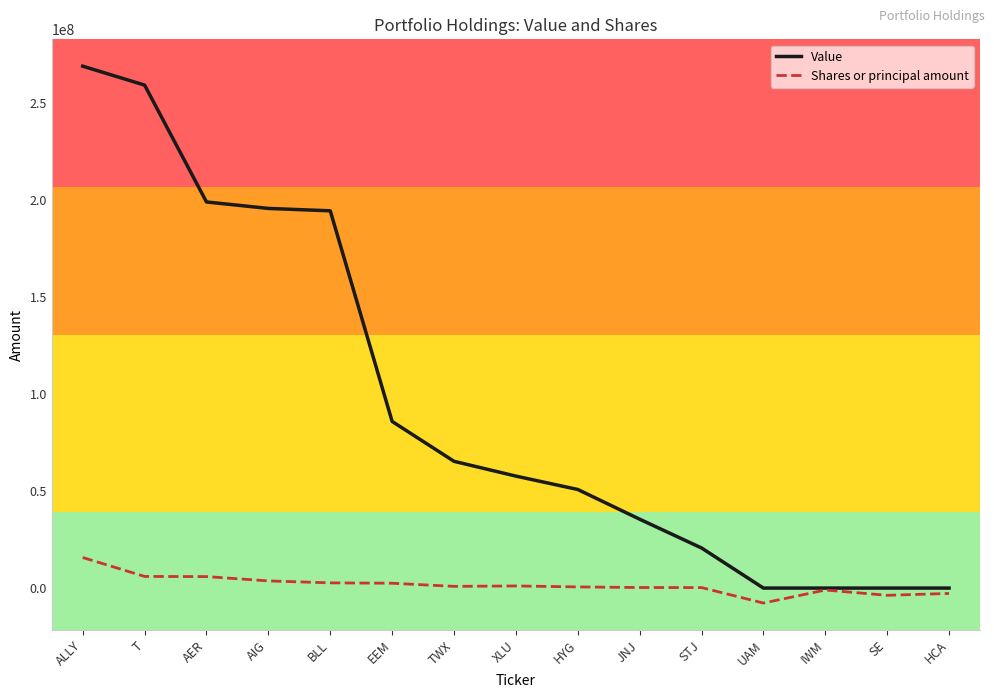

What is the highest value of the Shares or principal amount series?

15759601